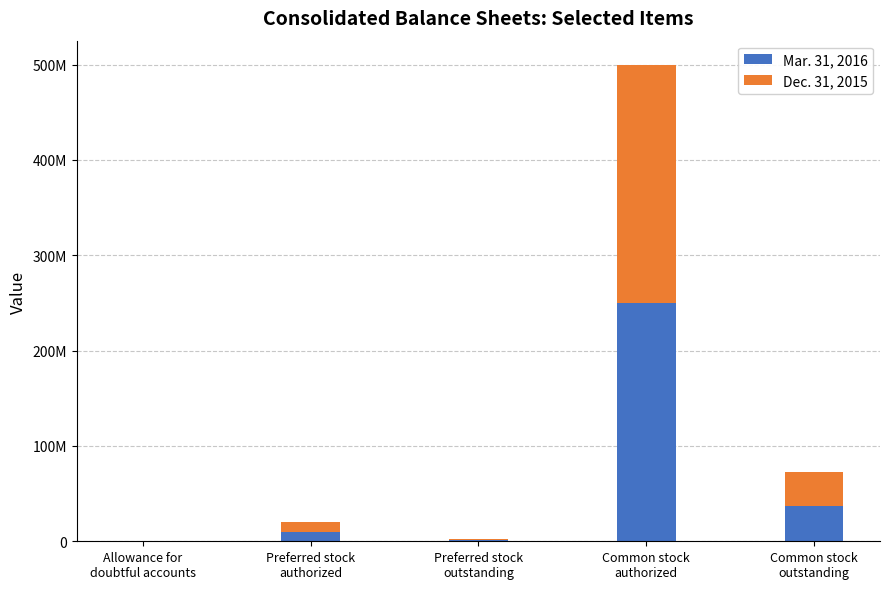

What is the sum of the Mar. 31, 2016 values at Preferred stock
authorized and Preferred stock
outstanding?

11401786